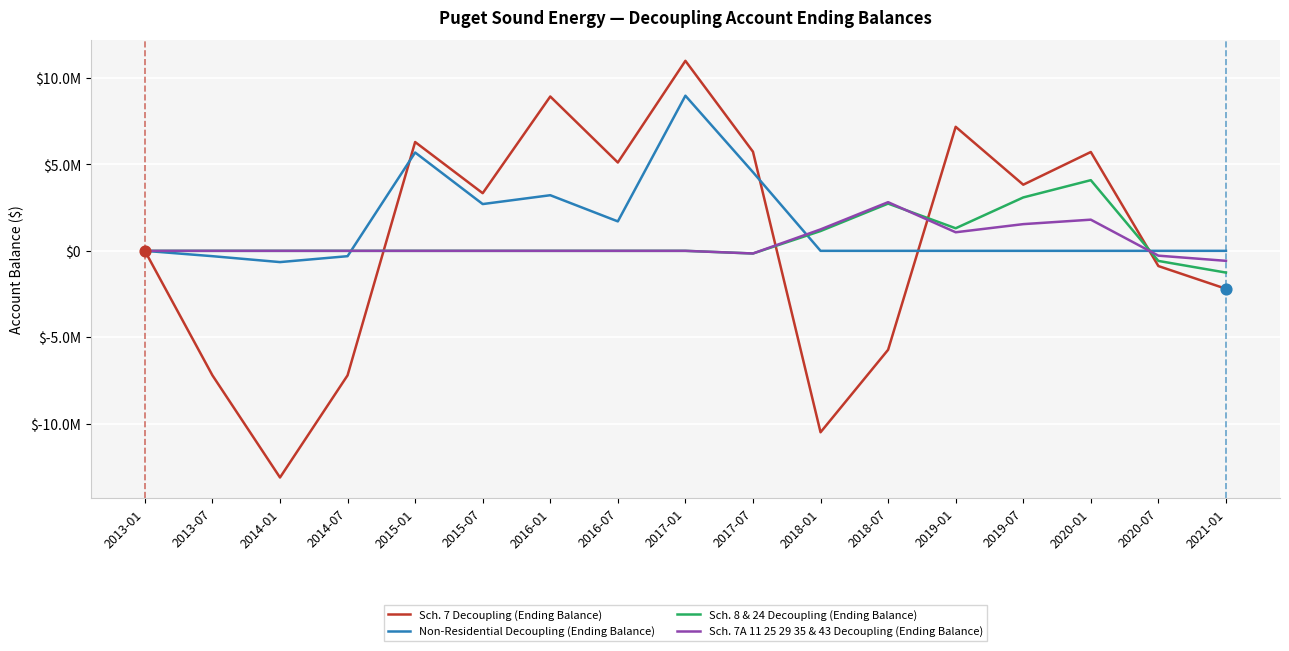

At which category is the sum across all series the highest?

2017-01